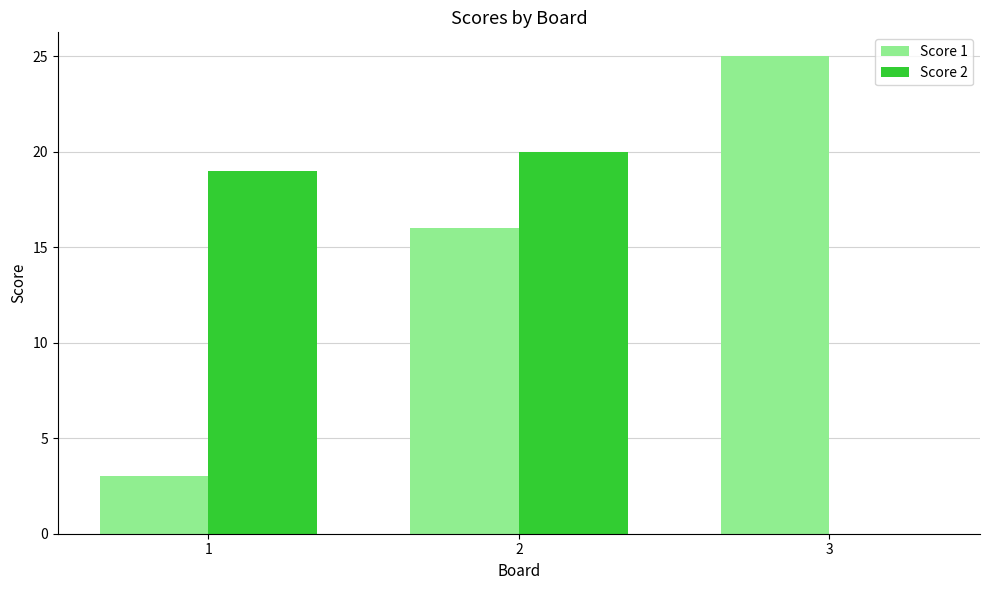

Which series changed the most between 1 and 2?

Score 1